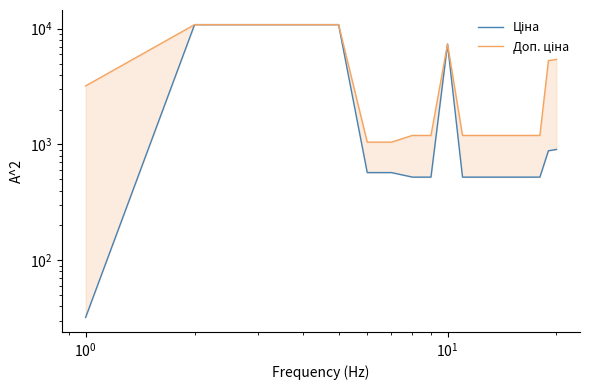

How many lines are shown in the chart?

2